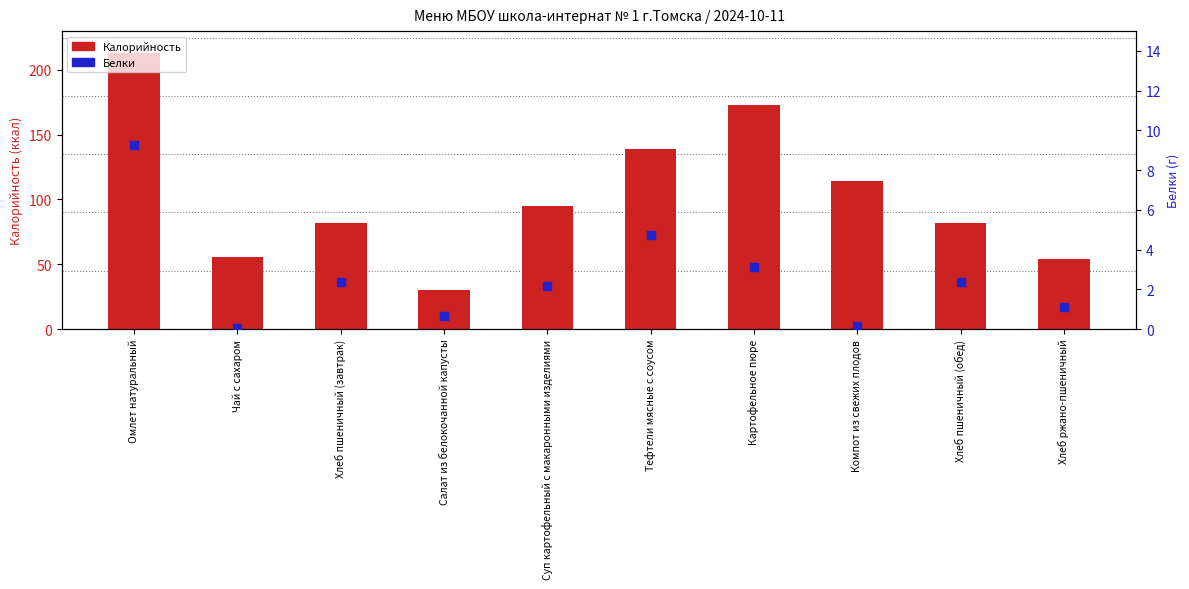

Is the value of Белки at Суп картофельный с макаронными изделиями greater than the value of Калорийность at Хлеб пшеничный (завтрак)?

No